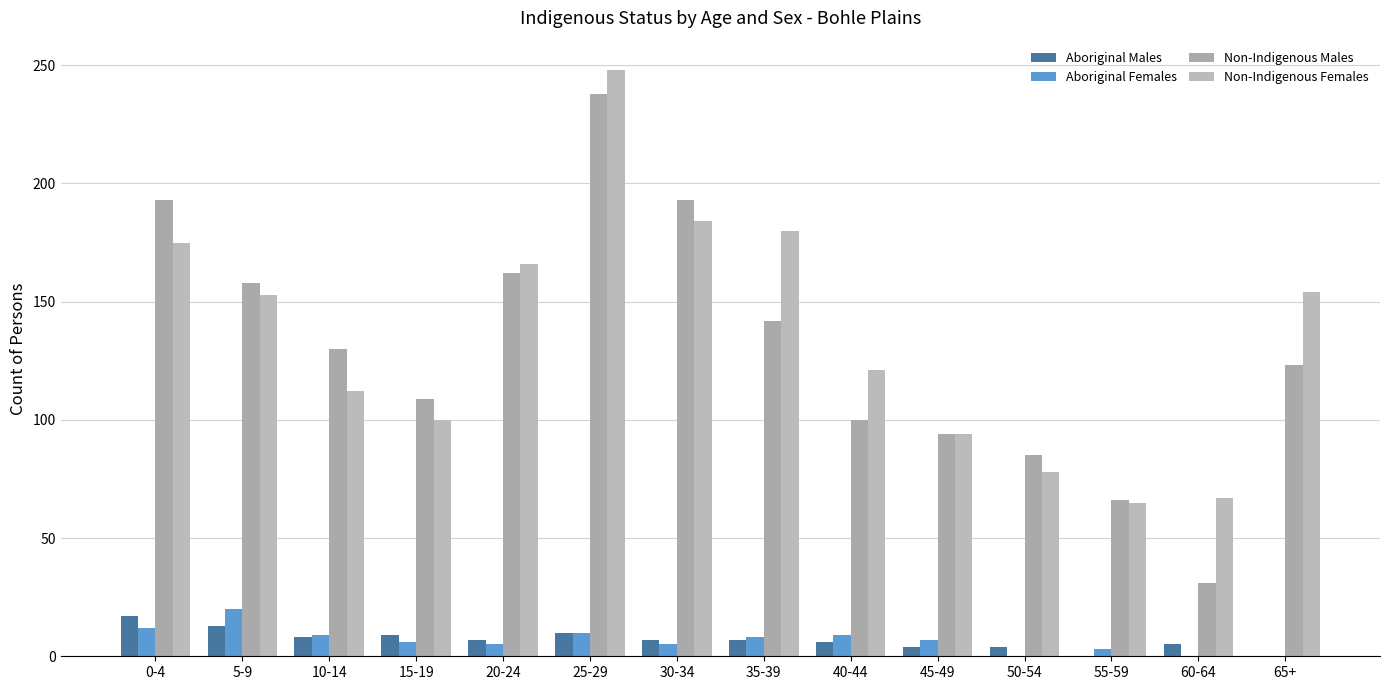

What is the difference between the Aboriginal Males values at 45-49 and 0-4?

13